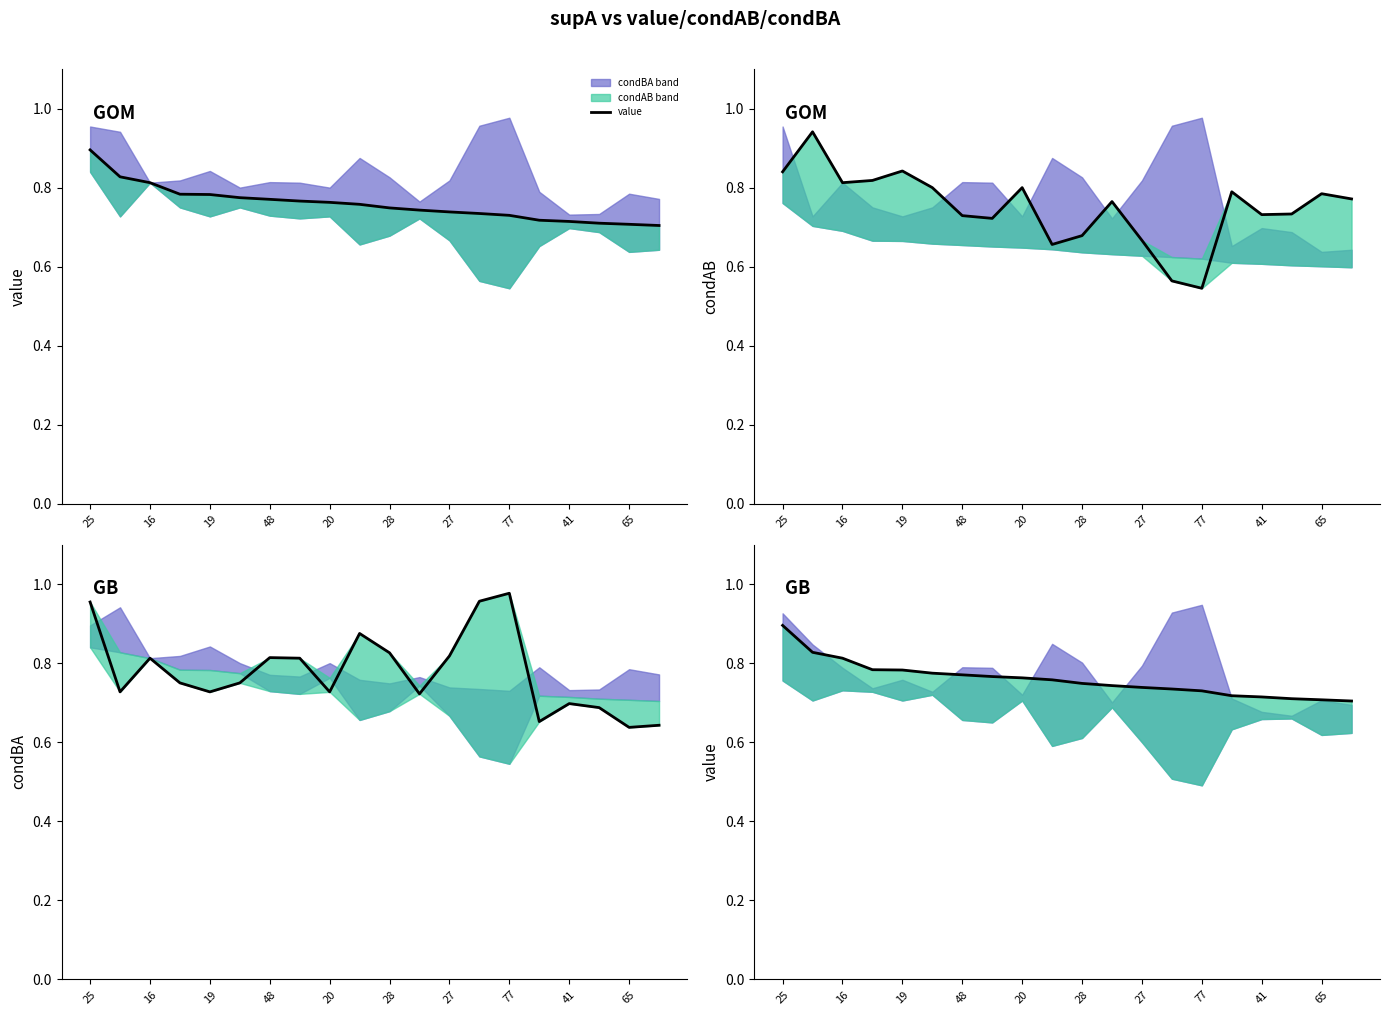

What is the difference between the values at 48 and 19?

0.1